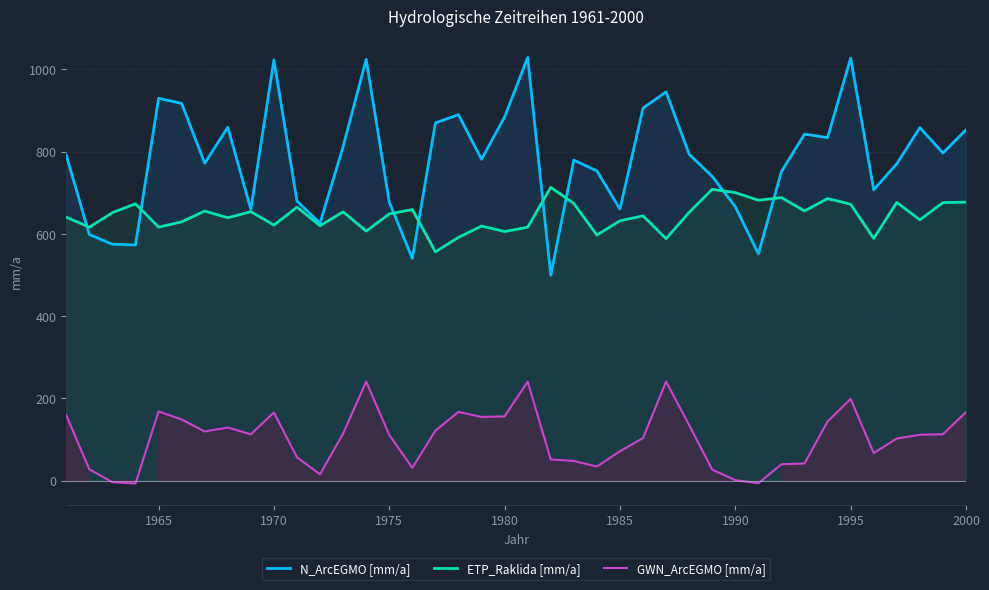

What is the highest value of the GWN_ArcEGMO [mm/a] series?

241.0